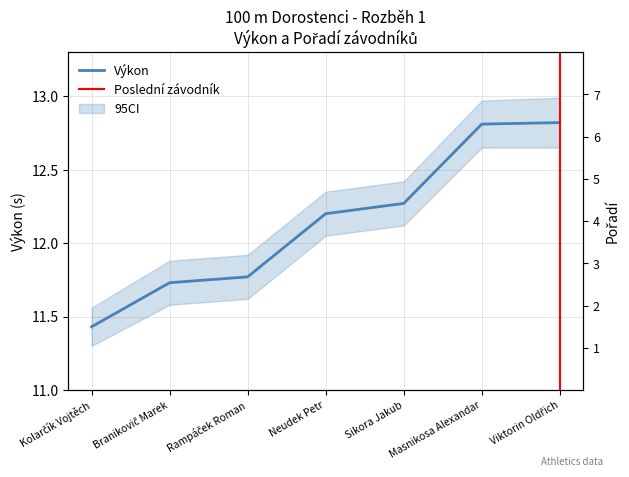

At which category is the sum across all series the highest?

Viktorin Oldřich